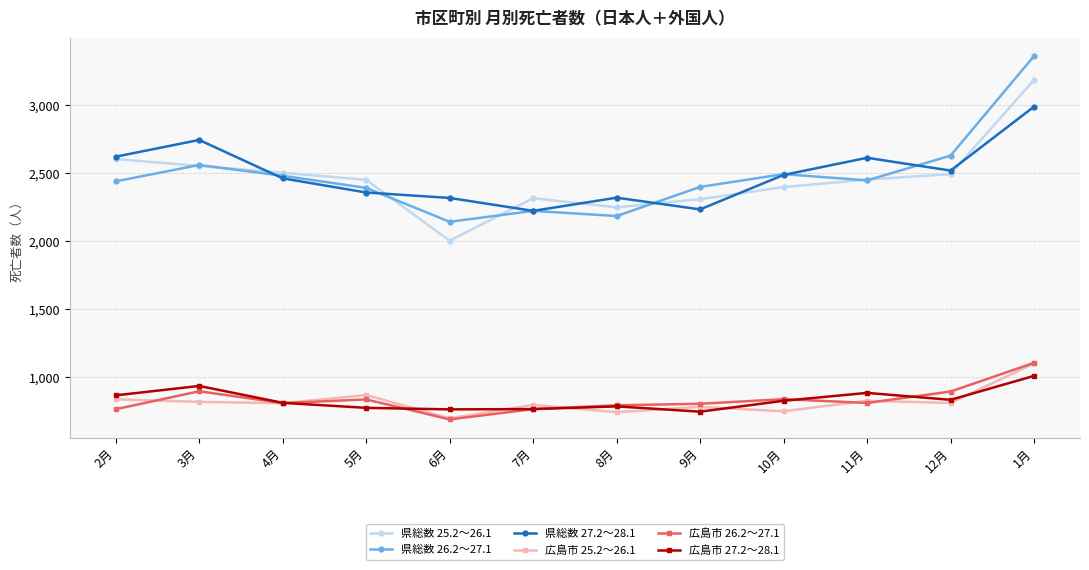

What is the highest value of the 広島市 26.2～27.1 series?

1107